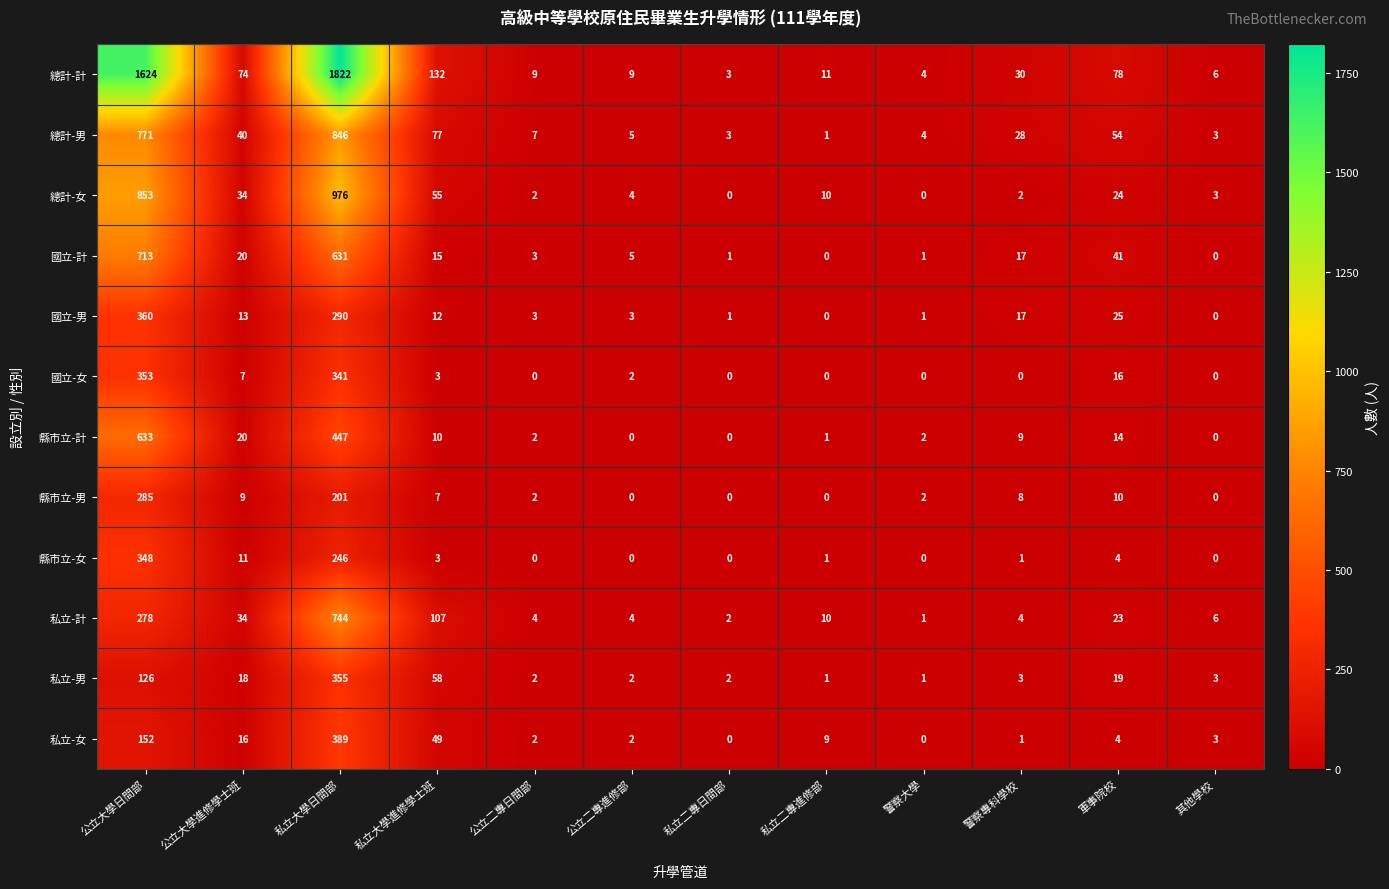

What is the approximate value of 縣市立-女 at 軍事院校?

4